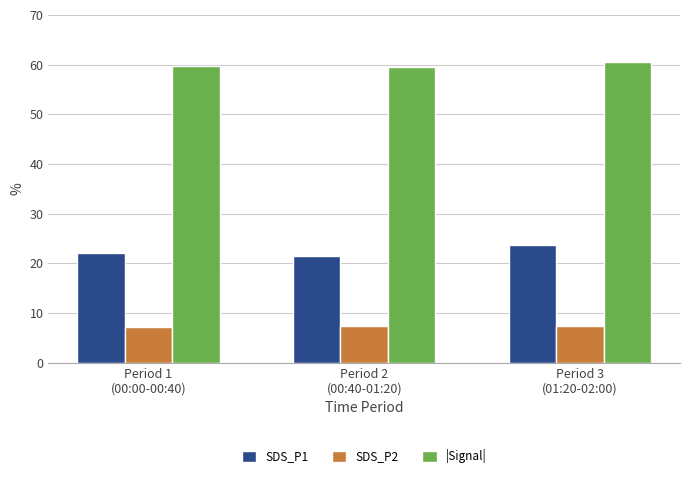

Which series changed the most between Period 1
(00:00-00:40) and Period 3
(01:20-02:00)?

SDS_P1